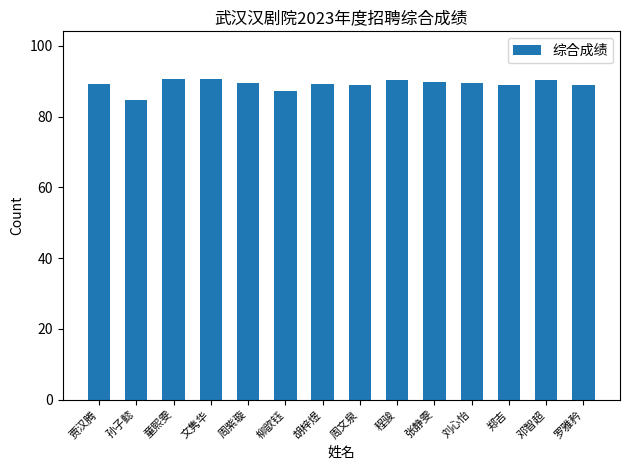

Which category has the lowest value across all series?

孙子懿